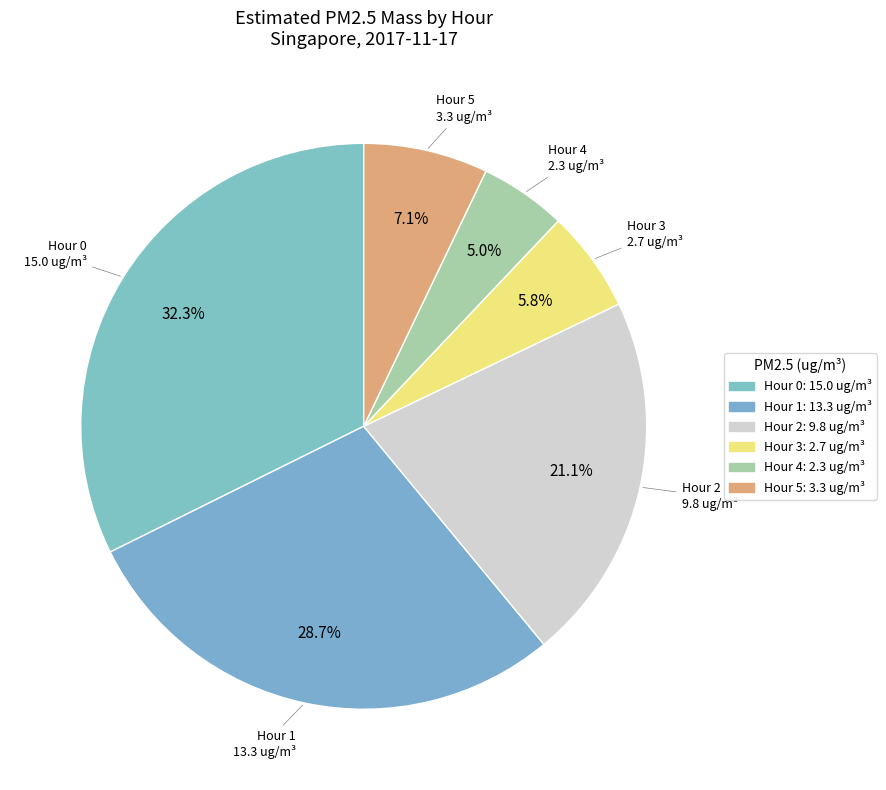

To the nearest percent, what is the combined percentage of Hour 0 and Hour 4?

37%